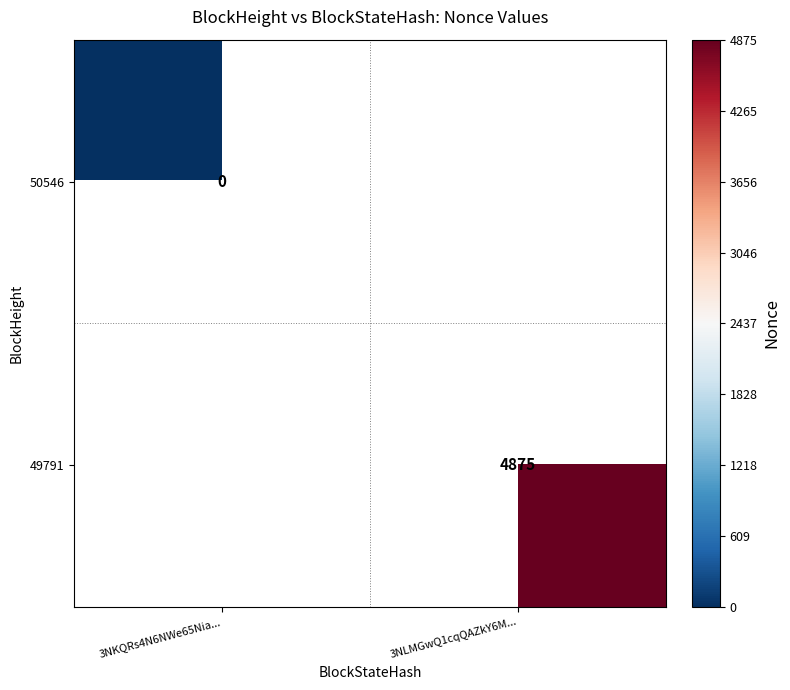

Count the number of categories in the chart.

2